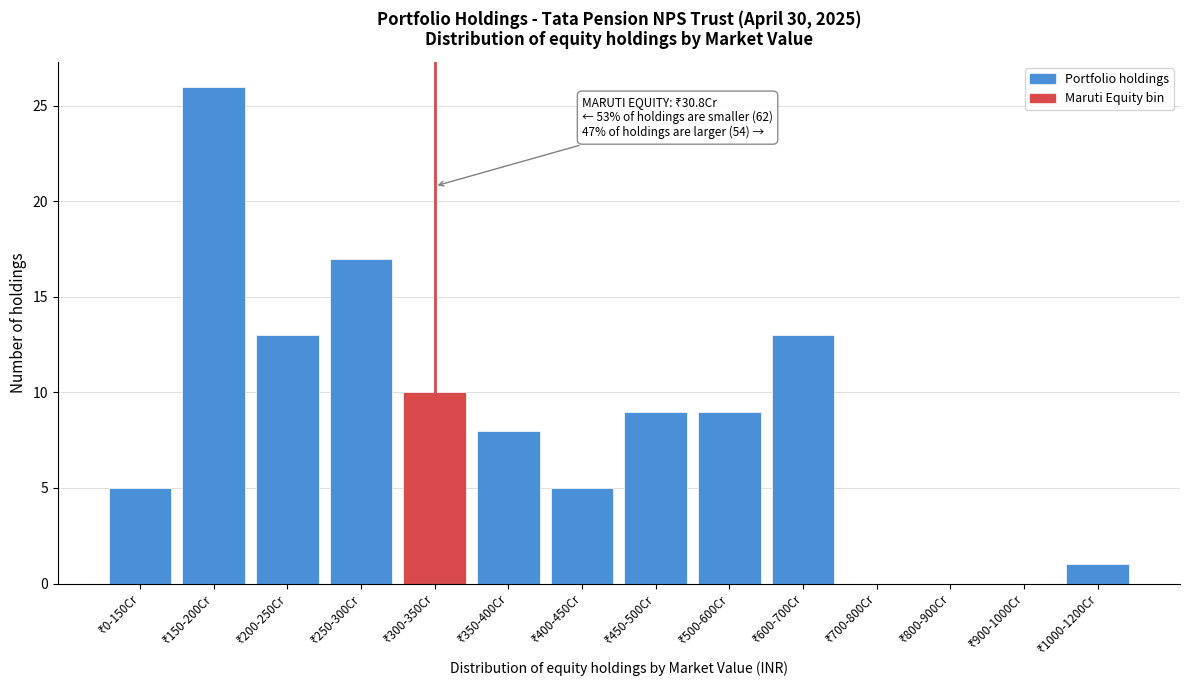

Count the number of data series in this chart.

1